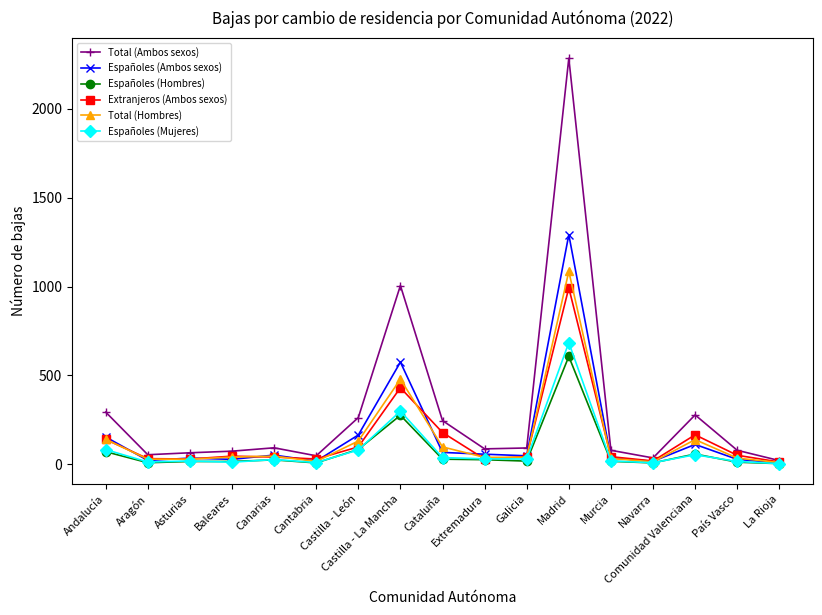

Rank the series by their maximum value, from lowest to highest.

Españoles (Hombres), Españoles (Mujeres), Extranjeros (Ambos sexos), Total (Hombres), Españoles (Ambos sexos), Total (Ambos sexos)